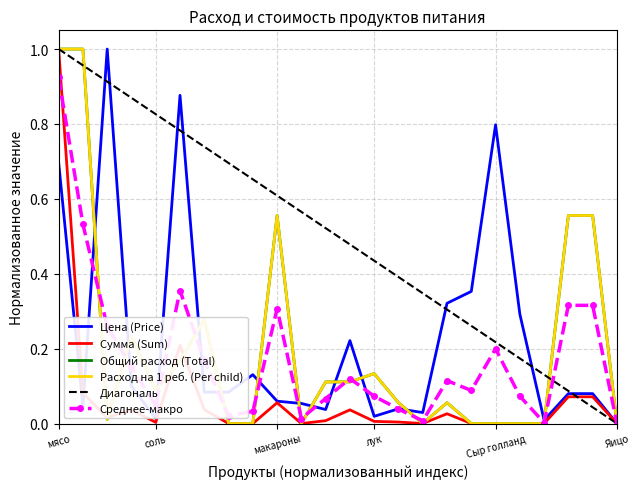

How many interior local valleys does the Сумма (Sum) series have?

4